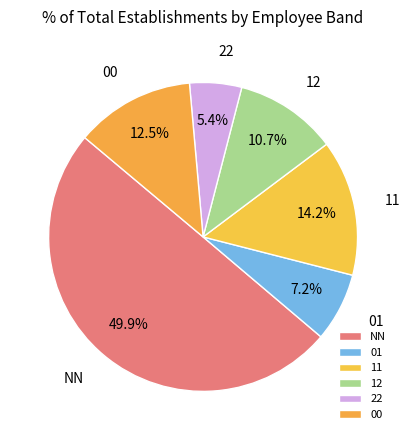

To the nearest percent, what is the average slice percentage?

17%